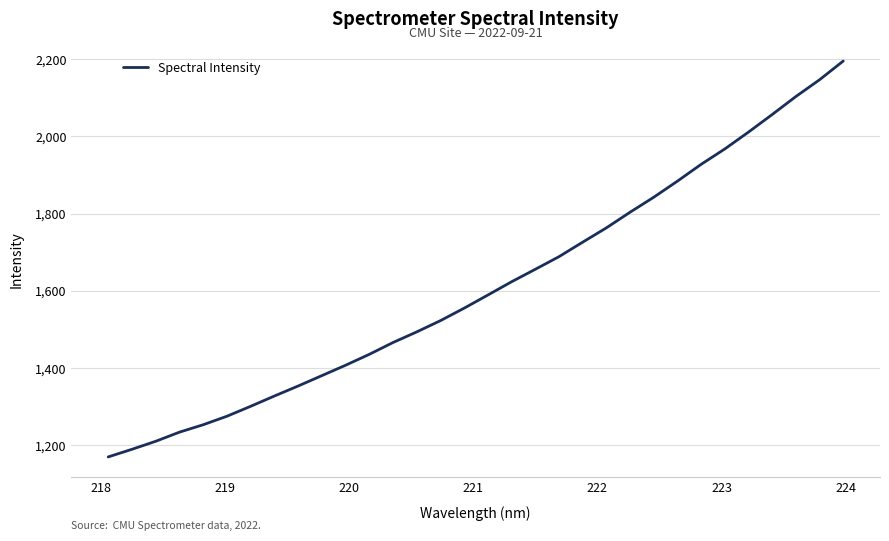

What is the difference between the maximum and minimum values?

1026.1